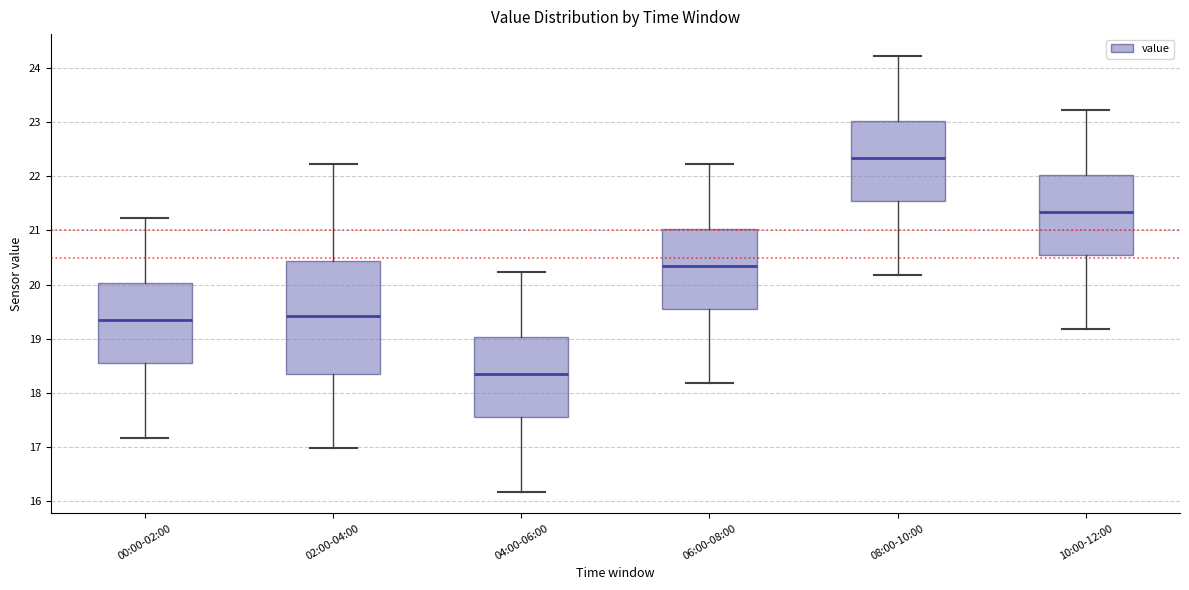

Reading left to right, read every box against the y-axis: the position of its median line, the range the box covers, and the ends of its whiskers. The values are not printed on the chart, so give them approximately, as read against the axis.

00:00-02:00: median 19.4, box 18.5 to 20.0, whiskers 17.2 to 21.2
02:00-04:00: median 19.4, box 18.3 to 20.4, whiskers 17.0 to 22.2
04:00-06:00: median 18.4, box 17.5 to 19.0, whiskers 16.2 to 20.2
06:00-08:00: median 20.4, box 19.5 to 21.0, whiskers 18.2 to 22.2
08:00-10:00: median 22.4, box 21.5 to 23.0, whiskers 20.2 to 24.2
10:00-12:00: median 21.4, box 20.5 to 22.0, whiskers 19.2 to 23.2